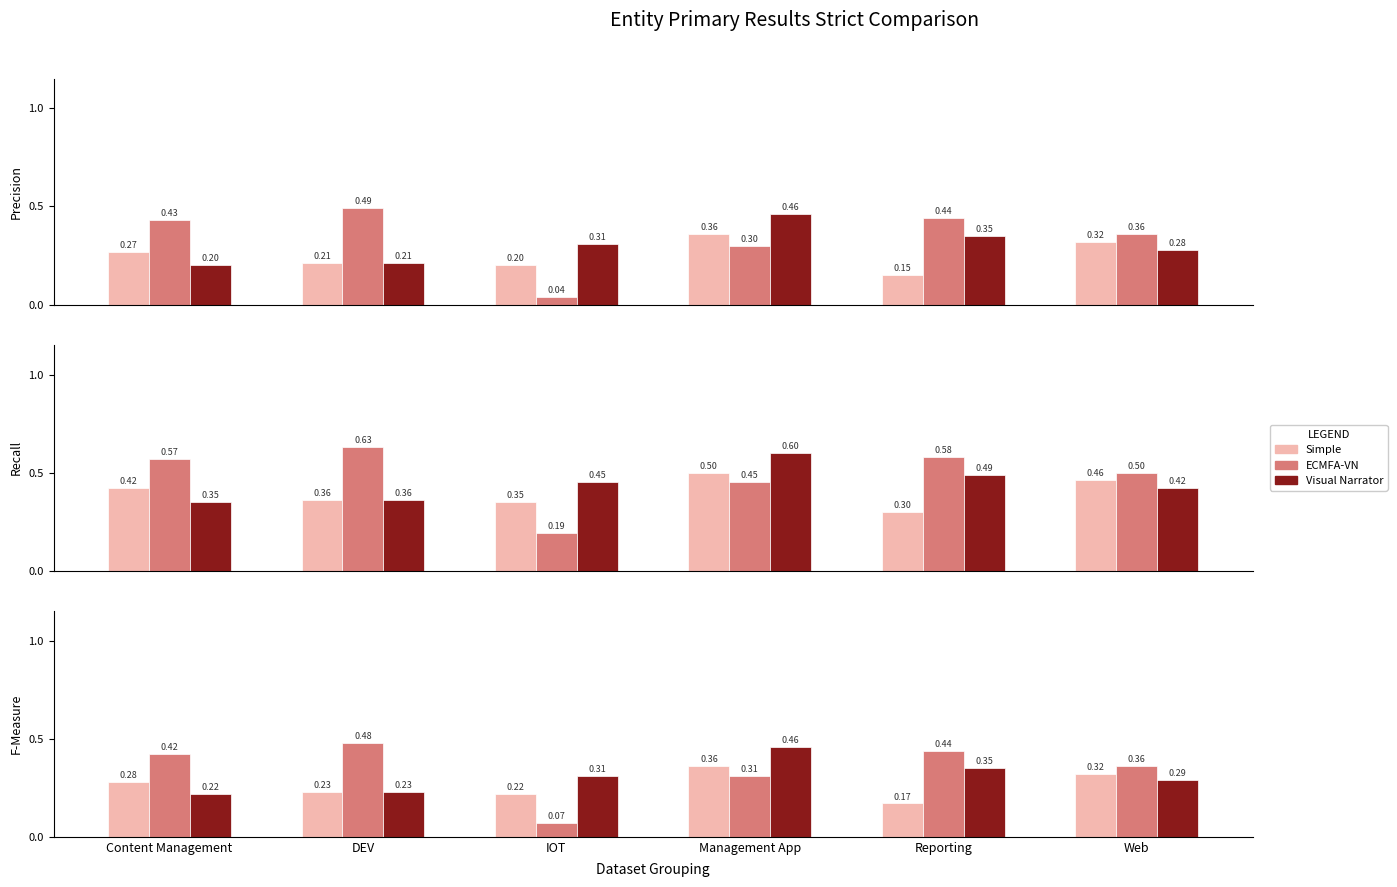

Count the number of data series in this chart.

3